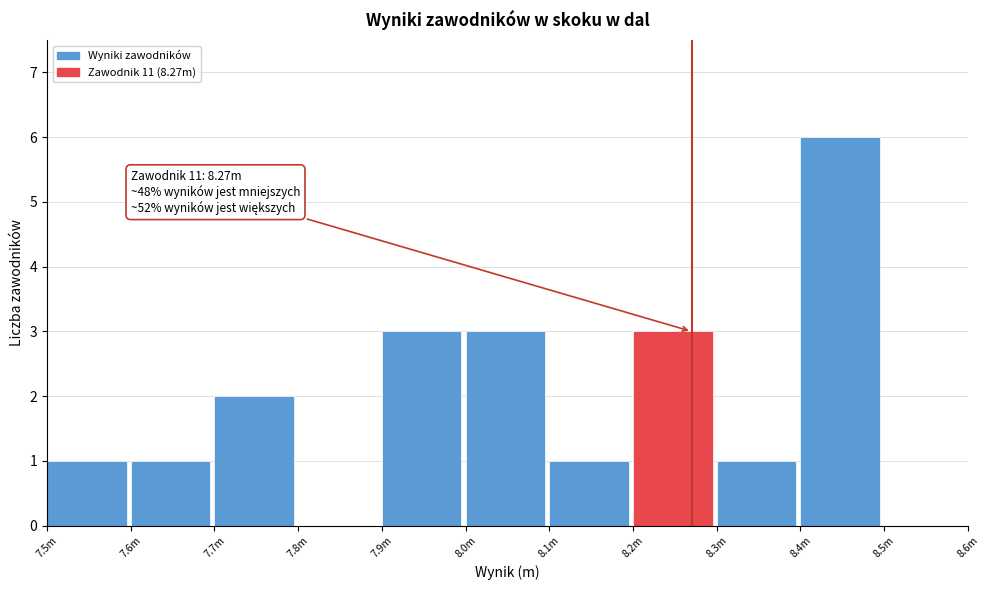

Reading left to right, what are all the values shown in this chart?

7.5m=1	7.6m=1	7.7m=2	7.8m=0	7.9m=3	8.0m=3	8.1m=1	8.2m=3	8.3m=1	8.4m=6	8.5m=0